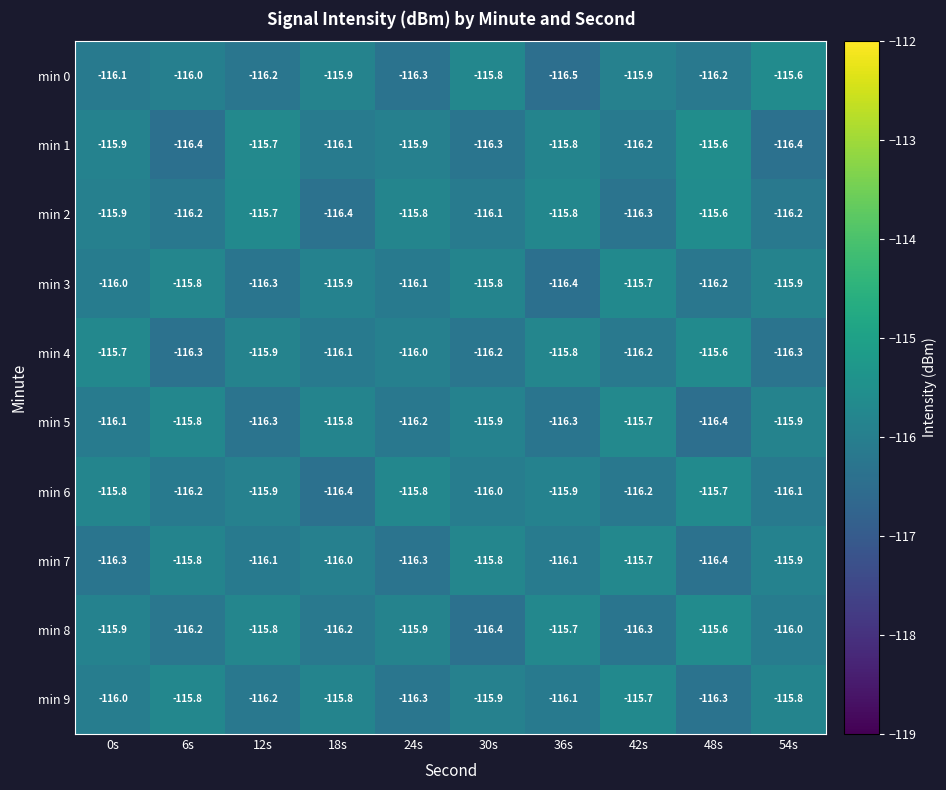

Is it true that min 0 equals -73.6 at 0s?

False